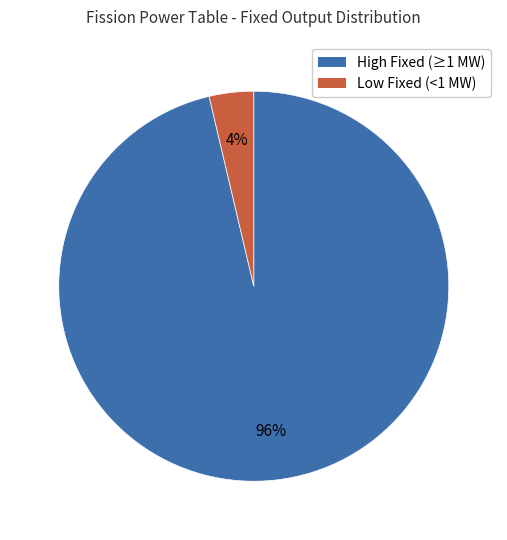

Does any single category account for the majority?

Yes